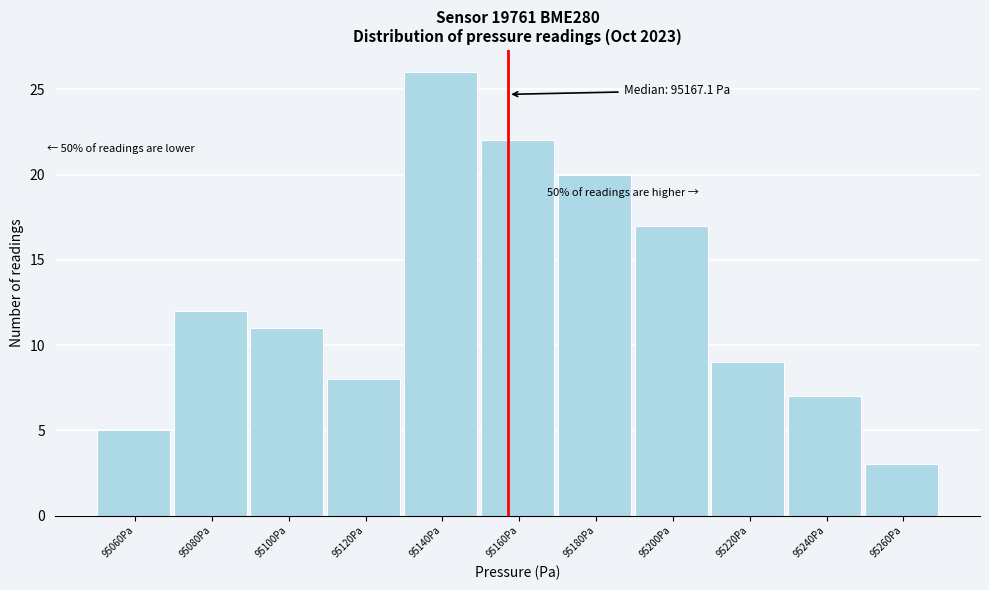

Reading left to right, list all the values displayed in this chart.

95060Pa=5	95080Pa=12	95100Pa=11	95120Pa=8	95140Pa=26	95160Pa=22	95180Pa=20	95200Pa=17	95220Pa=9	95240Pa=7	95260Pa=3